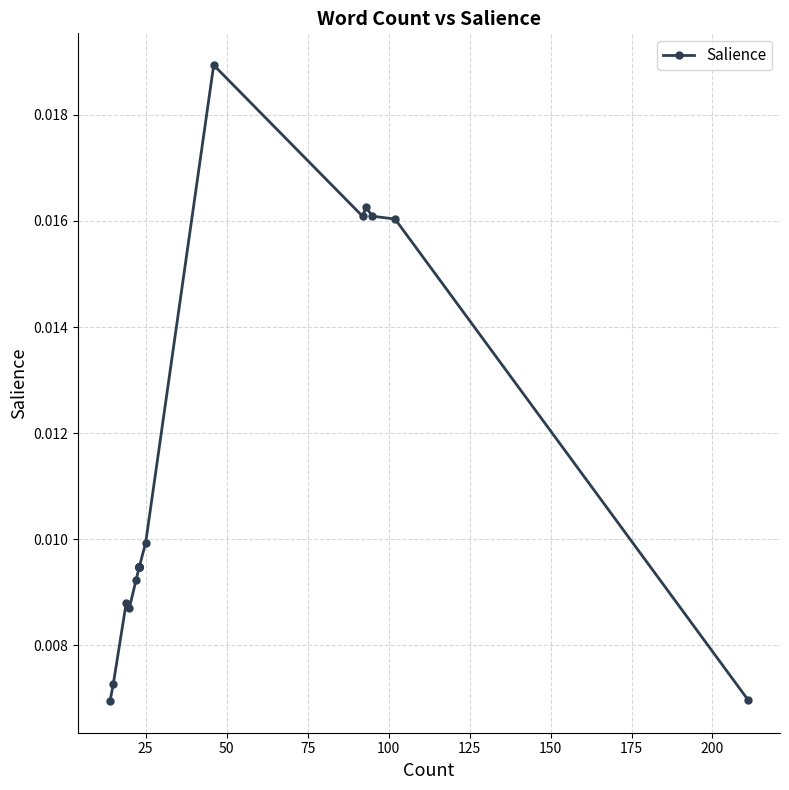

How many lines are shown in the chart?

1